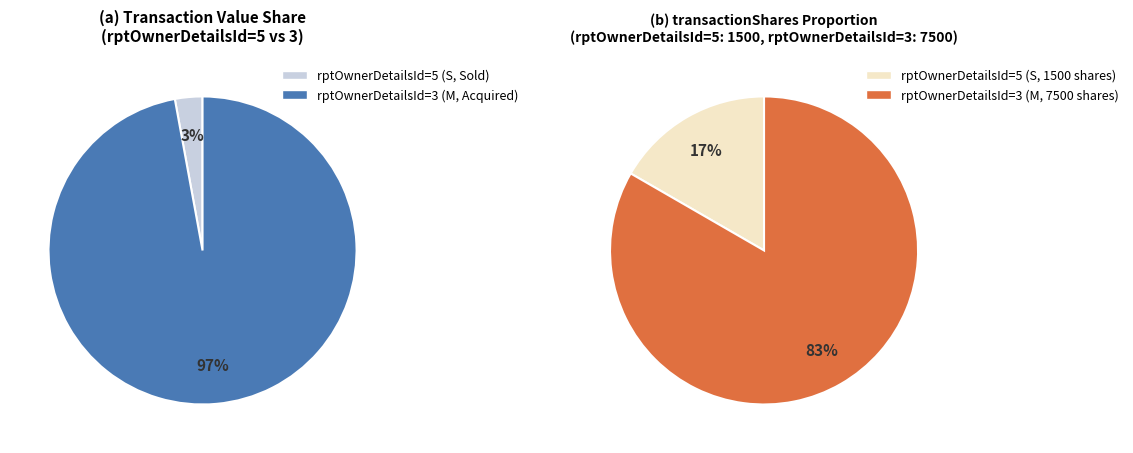

To the nearest percent, what is the difference between the S - transactionValue=2087, rptOwnerDetailsId=5 and M - transactionValue=70313, rptOwnerDetailsId=3 slice percentages?

94%